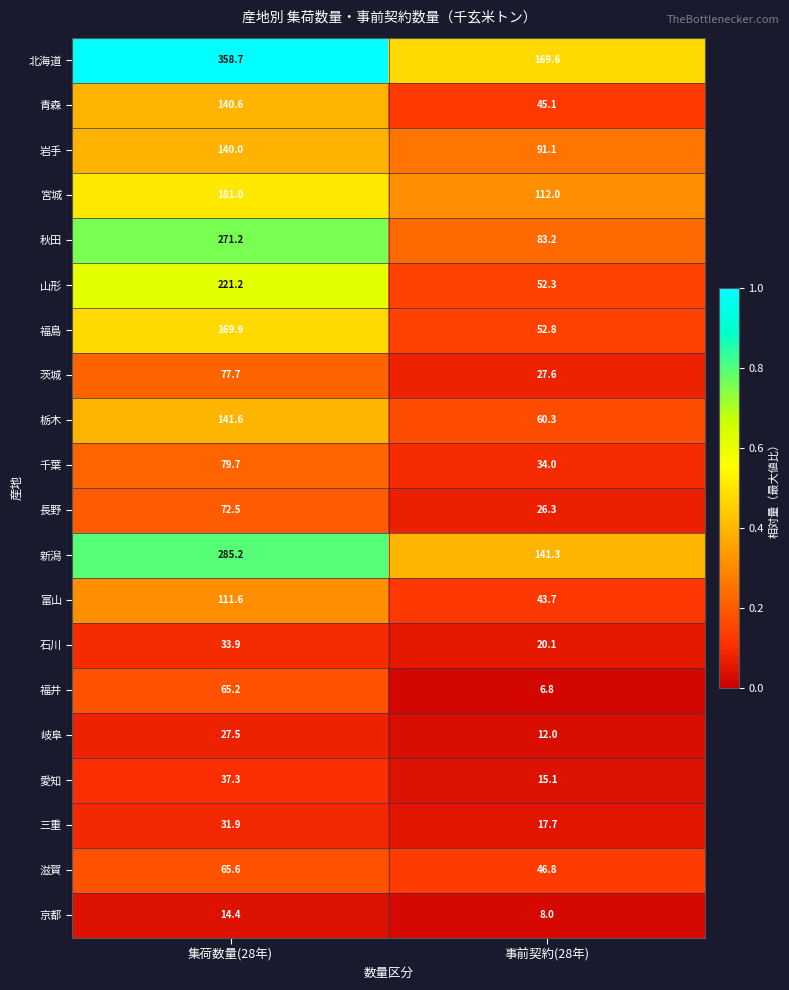

How many distinct data groups are displayed?

20